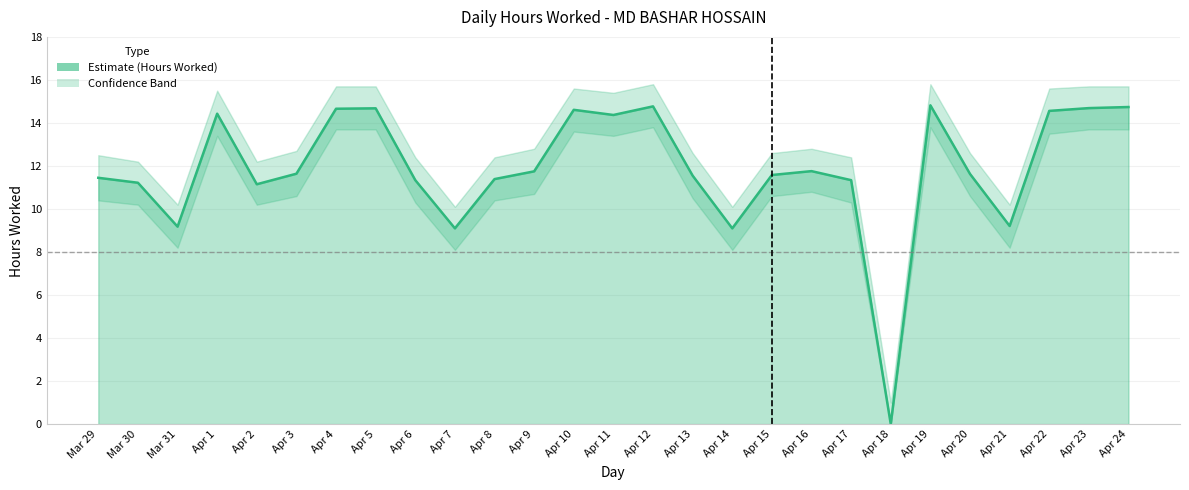

What is the spread (max minus min) of values at 2?

2.0